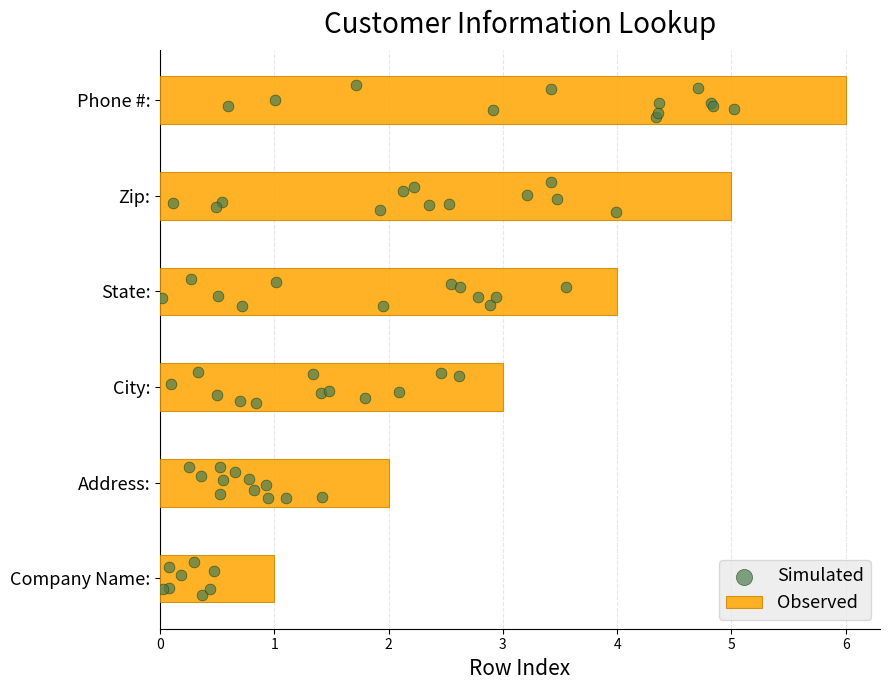

What is the change in value from Address: to City:?

+1